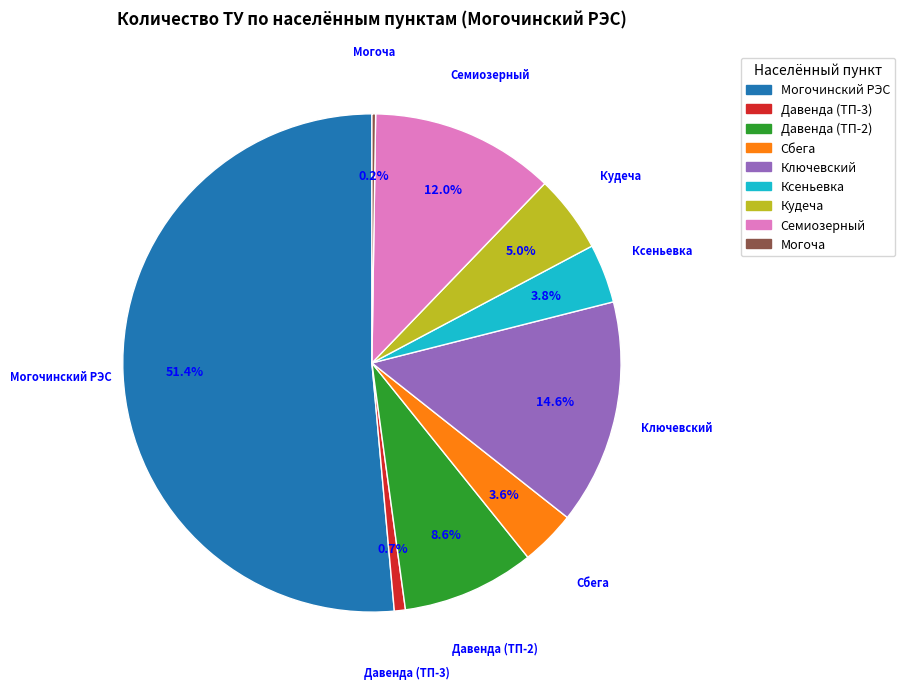

Is there any slice that represents more than half of the pie?

Yes